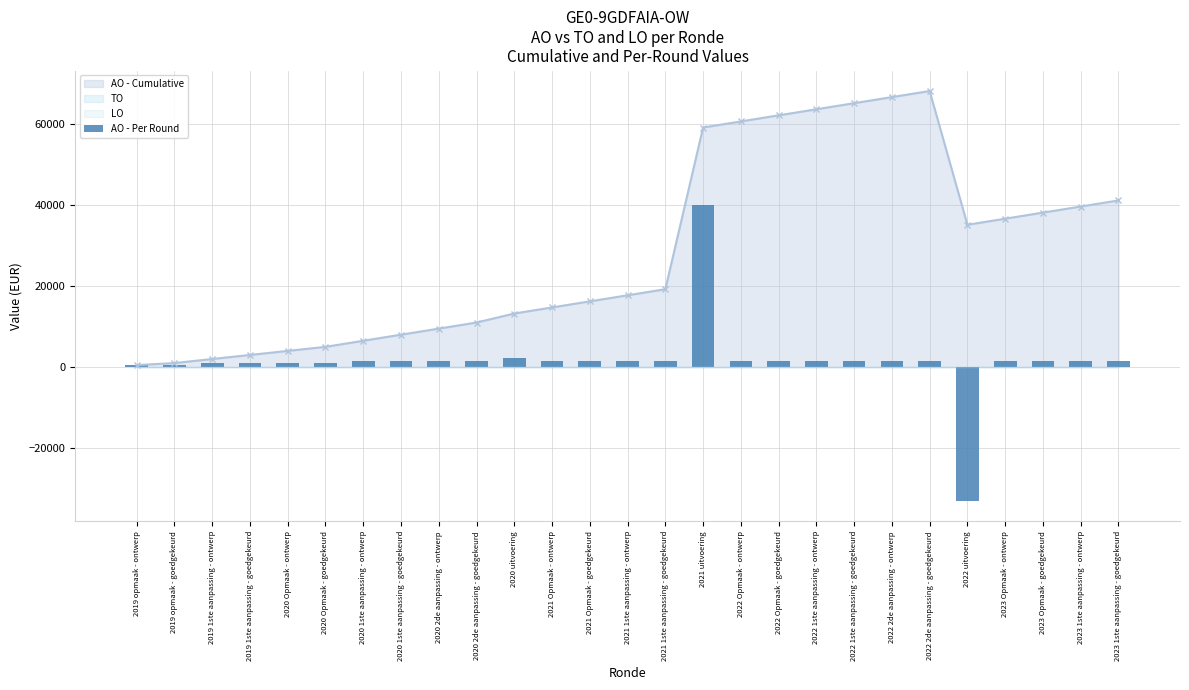

How many data points are less than 1500?

7